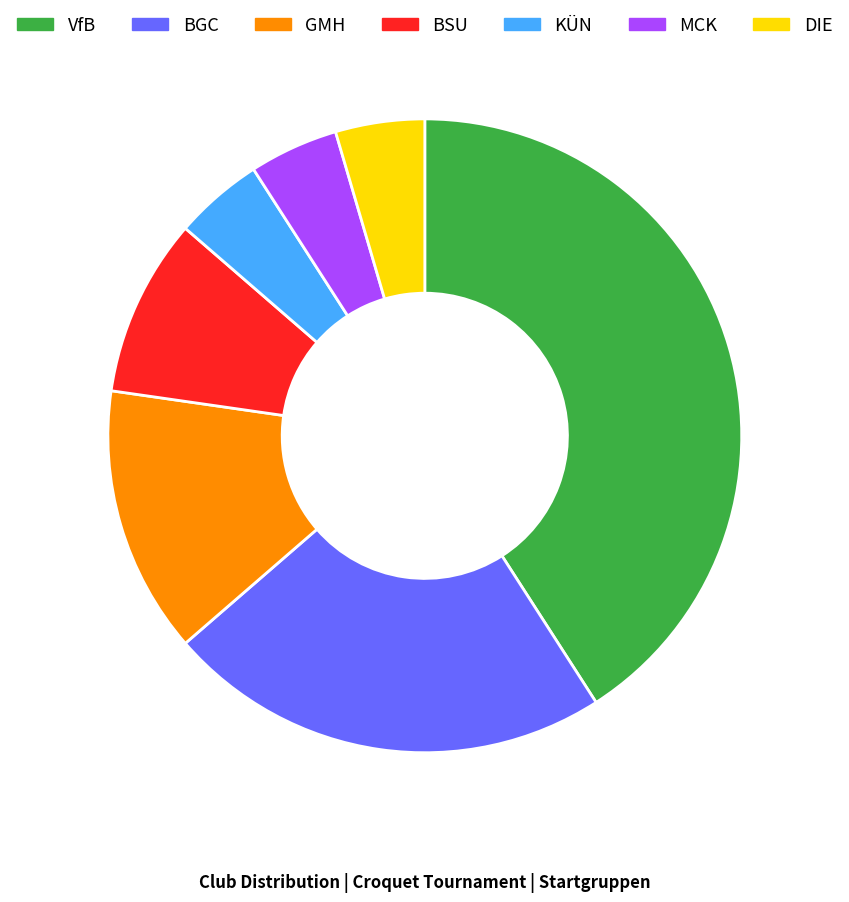

True or false: BSU accounts for 9% of the total.

True